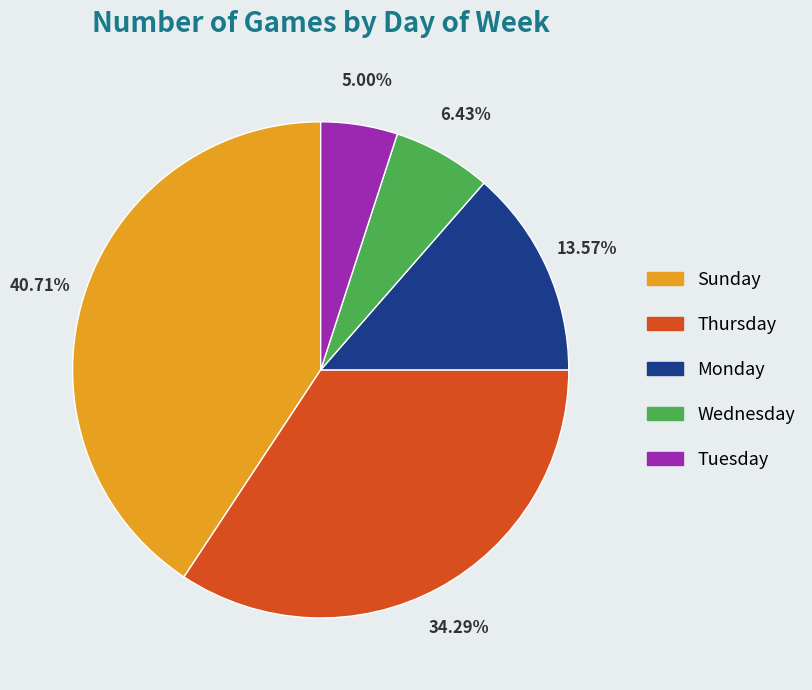

Is there a majority slice in this chart?

No